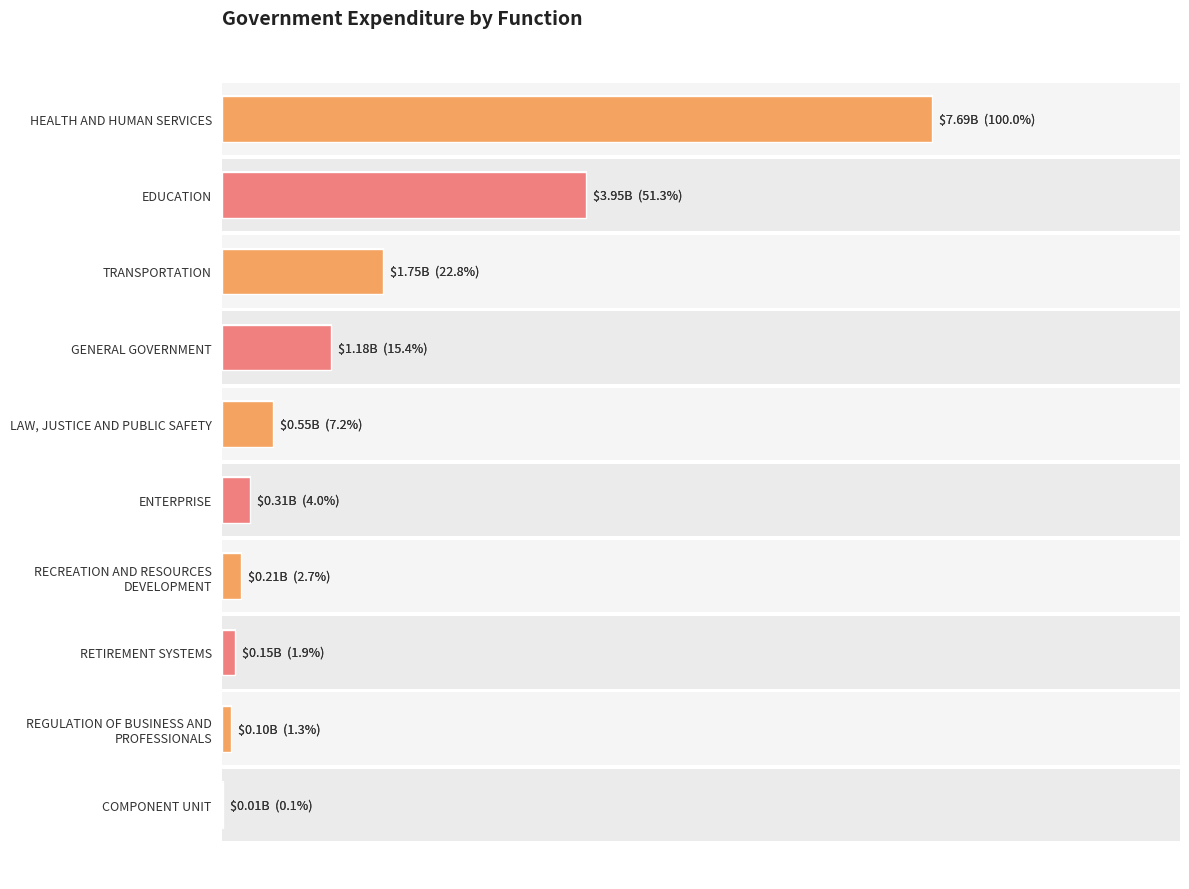

Is it true that the value at COMPONENT UNIT is 11498502.9?

True